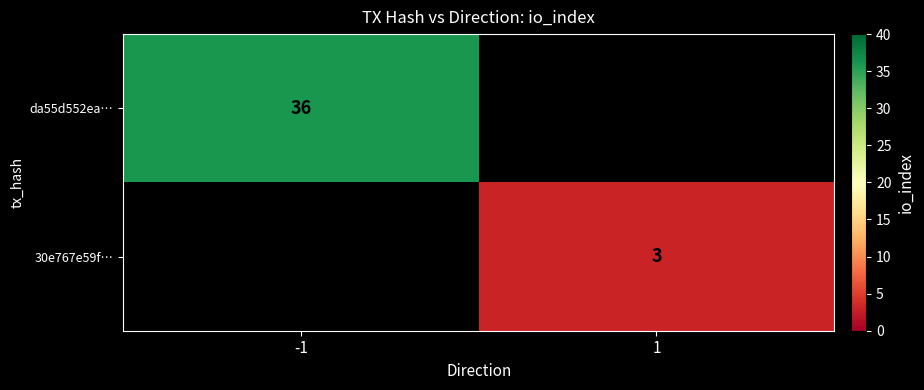

The da55d552ea… series shows 48.6 at -1. True or false?

False